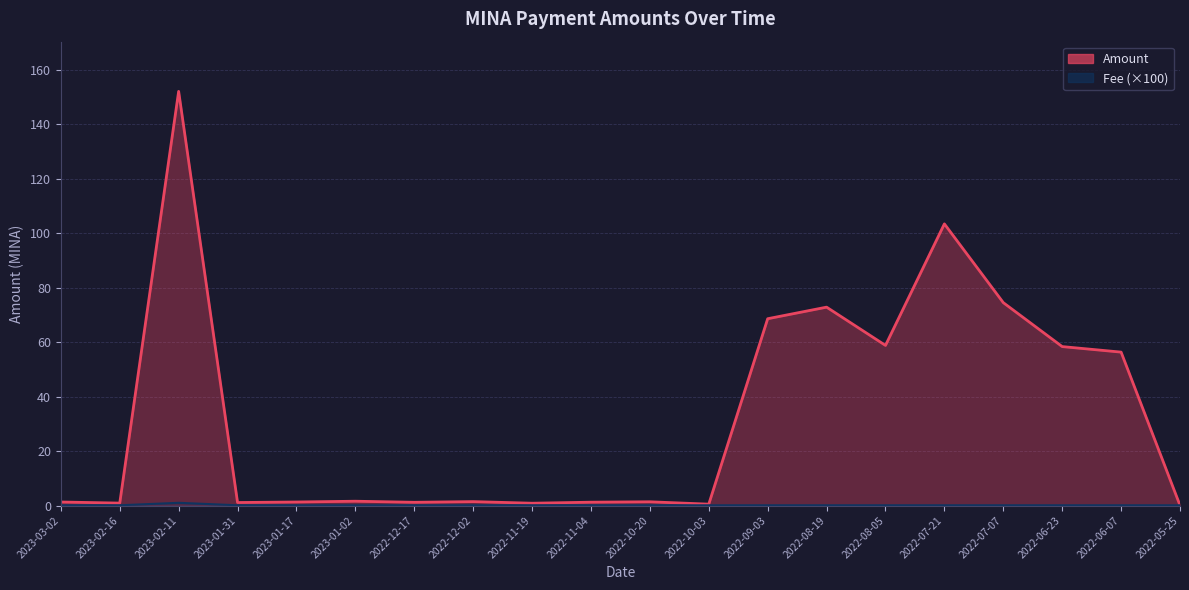

What is the label of the 8th point from the left?

2022-12-02